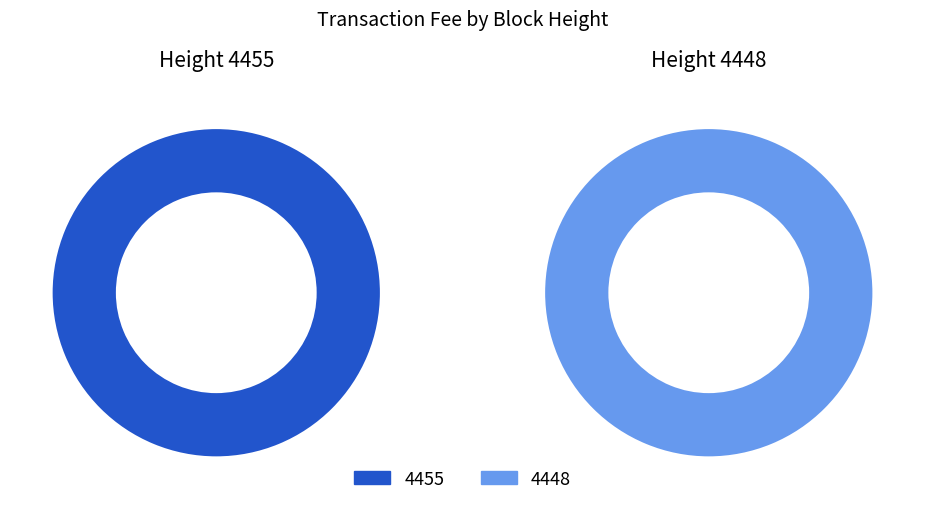

To the nearest percent, what is the difference between the 4455 and 4448 slice percentages?

44%